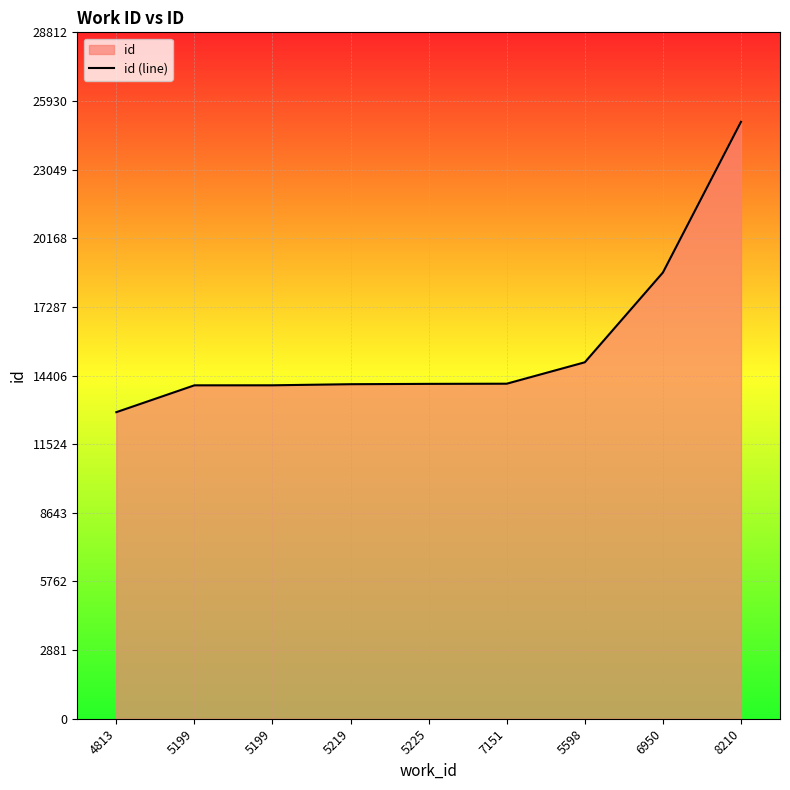

True or false: there are more than 1 points higher than both neighbors.

False